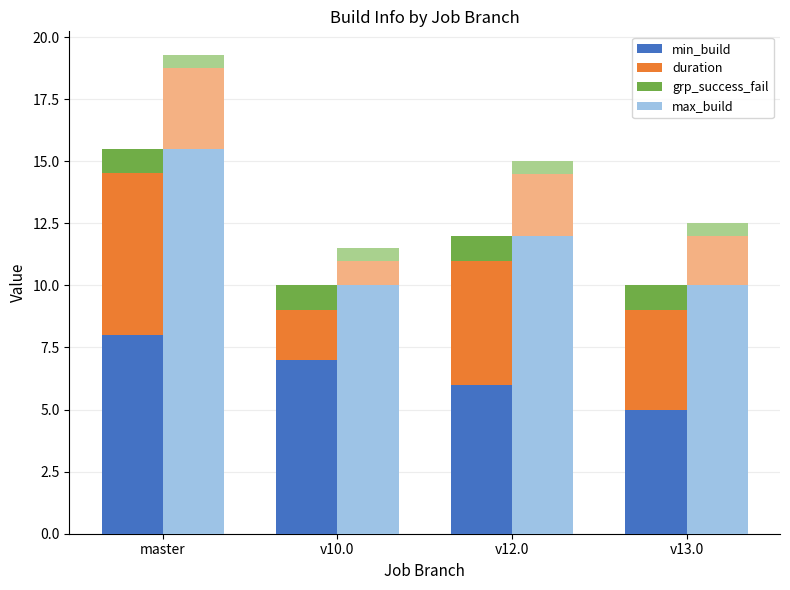

Is it true that max_build equals 6.4 at v13.0?

False